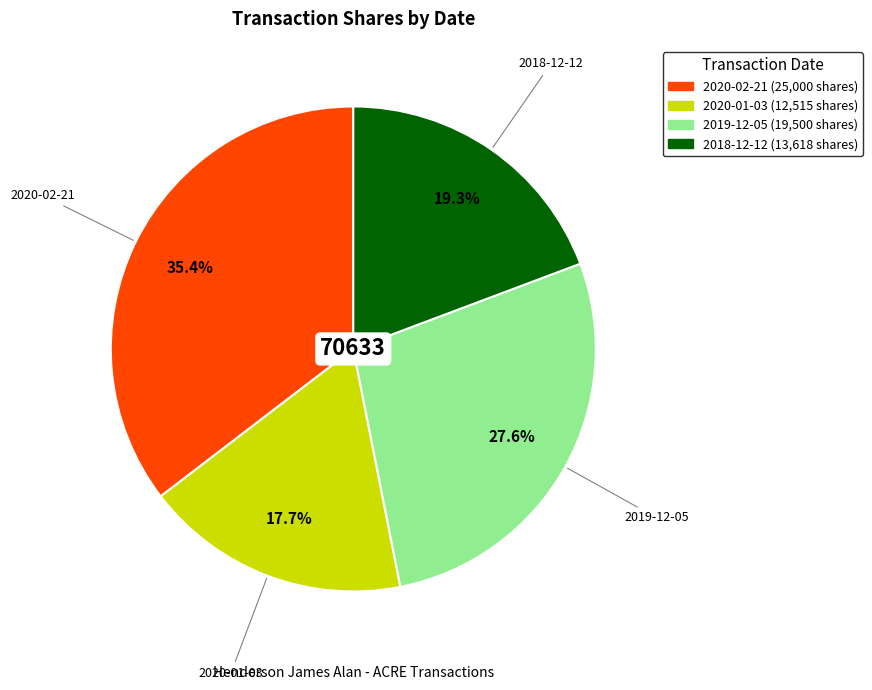

How many slices are in this pie chart?

4